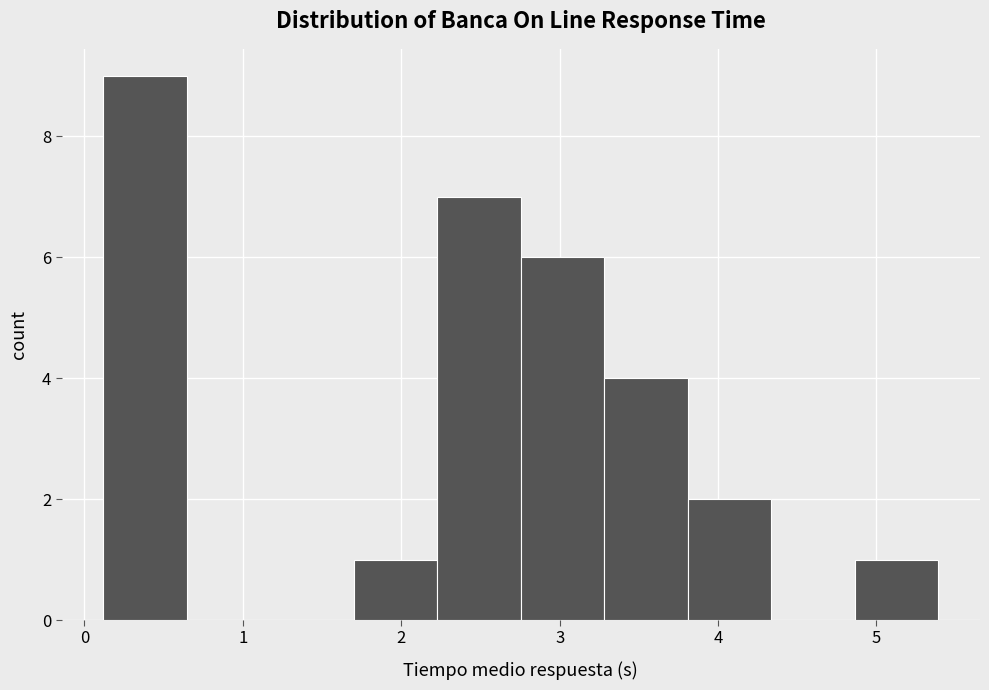

Reading left to right, list every bar in this chart as the range it spans on the x-axis followed by its height. Neither the bar edges nor the heights are printed on the chart, so give them approximately, as read against the axes.

0.1 to 0.6: 9
0.6 to 1.2: 0
1.2 to 1.7: 0
1.7 to 2.2: 1
2.2 to 2.8: 7
2.8 to 3.3: 6
3.3 to 3.8: 4
3.8 to 4.3: 2
4.3 to 4.9: 0
4.9 to 5.4: 1